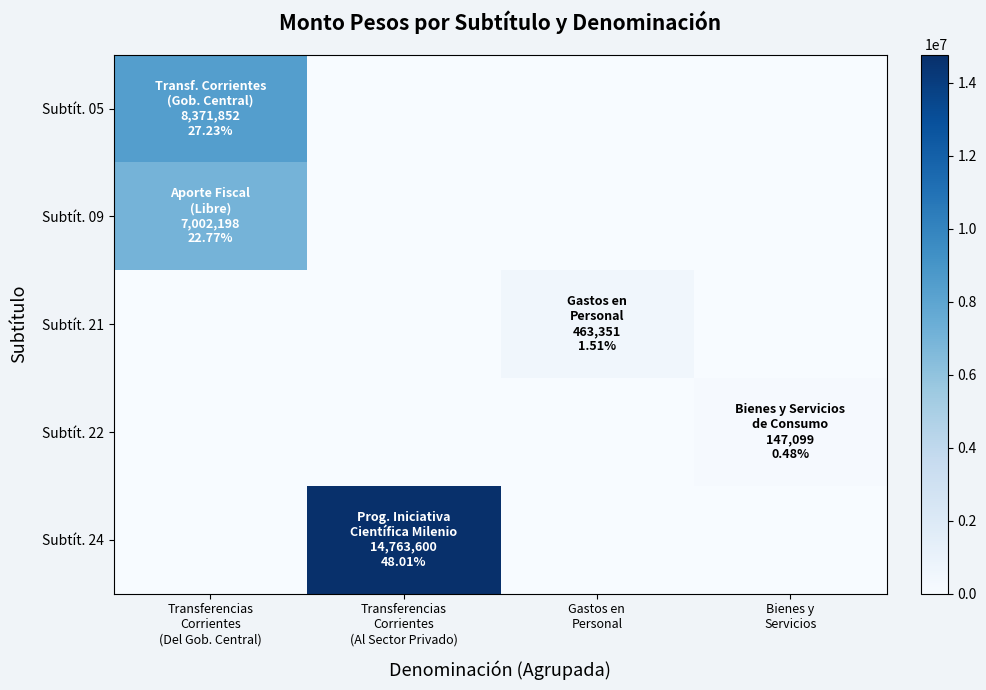

Reading right to left, list all the values displayed in this chart.

Subtít. 05: Bienes y
Servicios=0	Gastos en
Personal=0	Transferencias
Corrientes
(Al Sector Privado)=0	Transferencias
Corrientes
(Del Gob. Central)=8371852
Subtít. 09: Bienes y
Servicios=0	Gastos en
Personal=0	Transferencias
Corrientes
(Al Sector Privado)=0	Transferencias
Corrientes
(Del Gob. Central)=7002198
Subtít. 21: Bienes y
Servicios=0	Gastos en
Personal=463351	Transferencias
Corrientes
(Al Sector Privado)=0	Transferencias
Corrientes
(Del Gob. Central)=0
Subtít. 22: Bienes y
Servicios=147099	Gastos en
Personal=0	Transferencias
Corrientes
(Al Sector Privado)=0	Transferencias
Corrientes
(Del Gob. Central)=0
Subtít. 24: Bienes y
Servicios=0	Gastos en
Personal=0	Transferencias
Corrientes
(Al Sector Privado)=14763600	Transferencias
Corrientes
(Del Gob. Central)=0